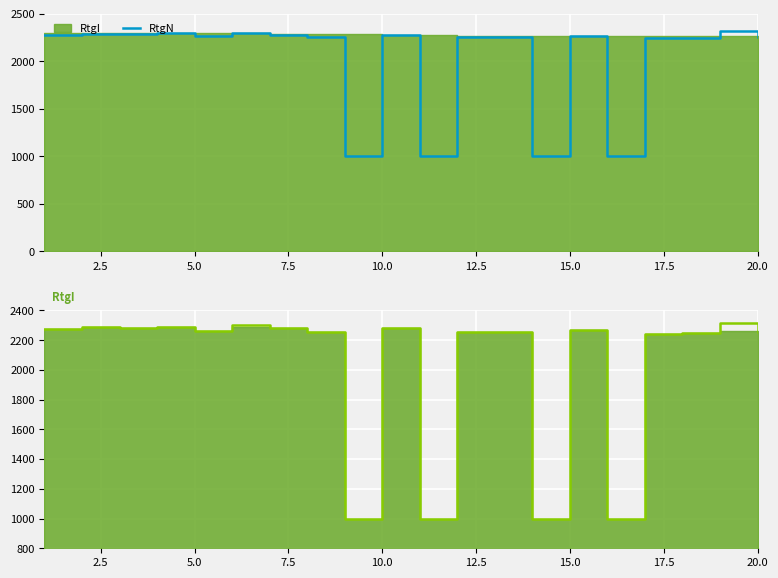

What is the sum of all values?

40350